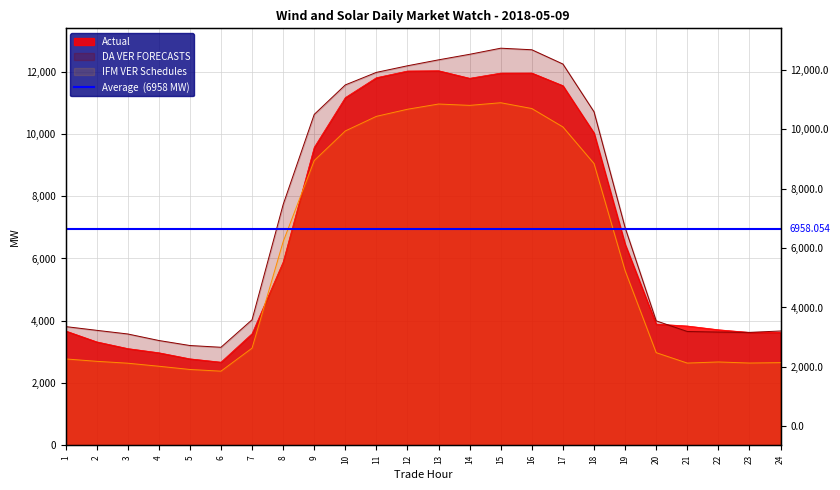

Rank the series by their average value, from highest to lowest.

DA VER FORECASTS, Actual, IFM VER Schedules